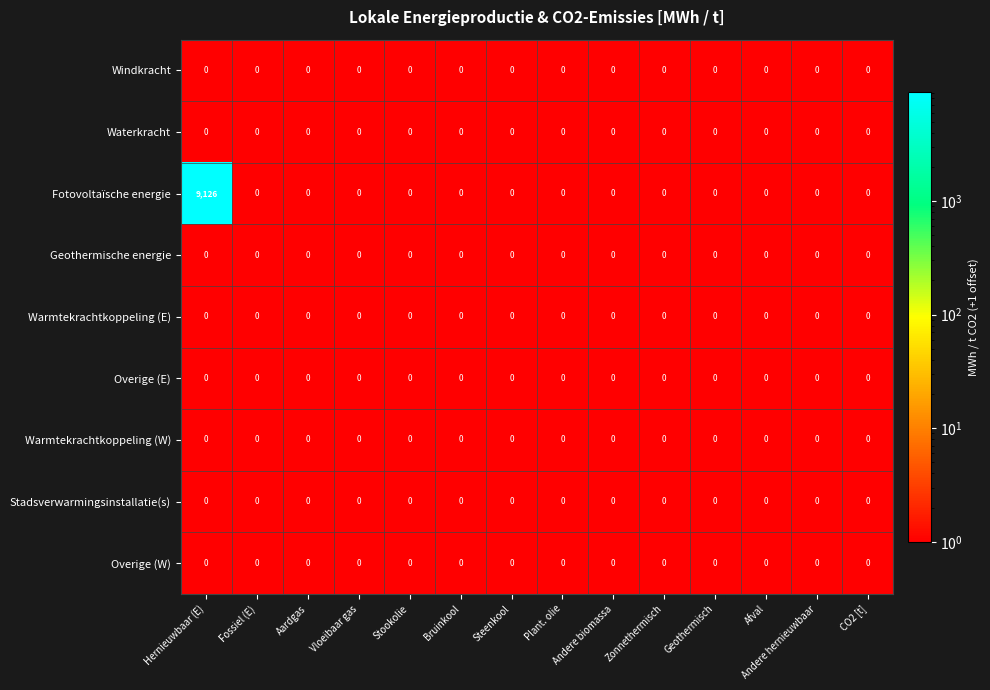

At which category does the chart reach its peak across all series?

Hernieuwbaar (E)